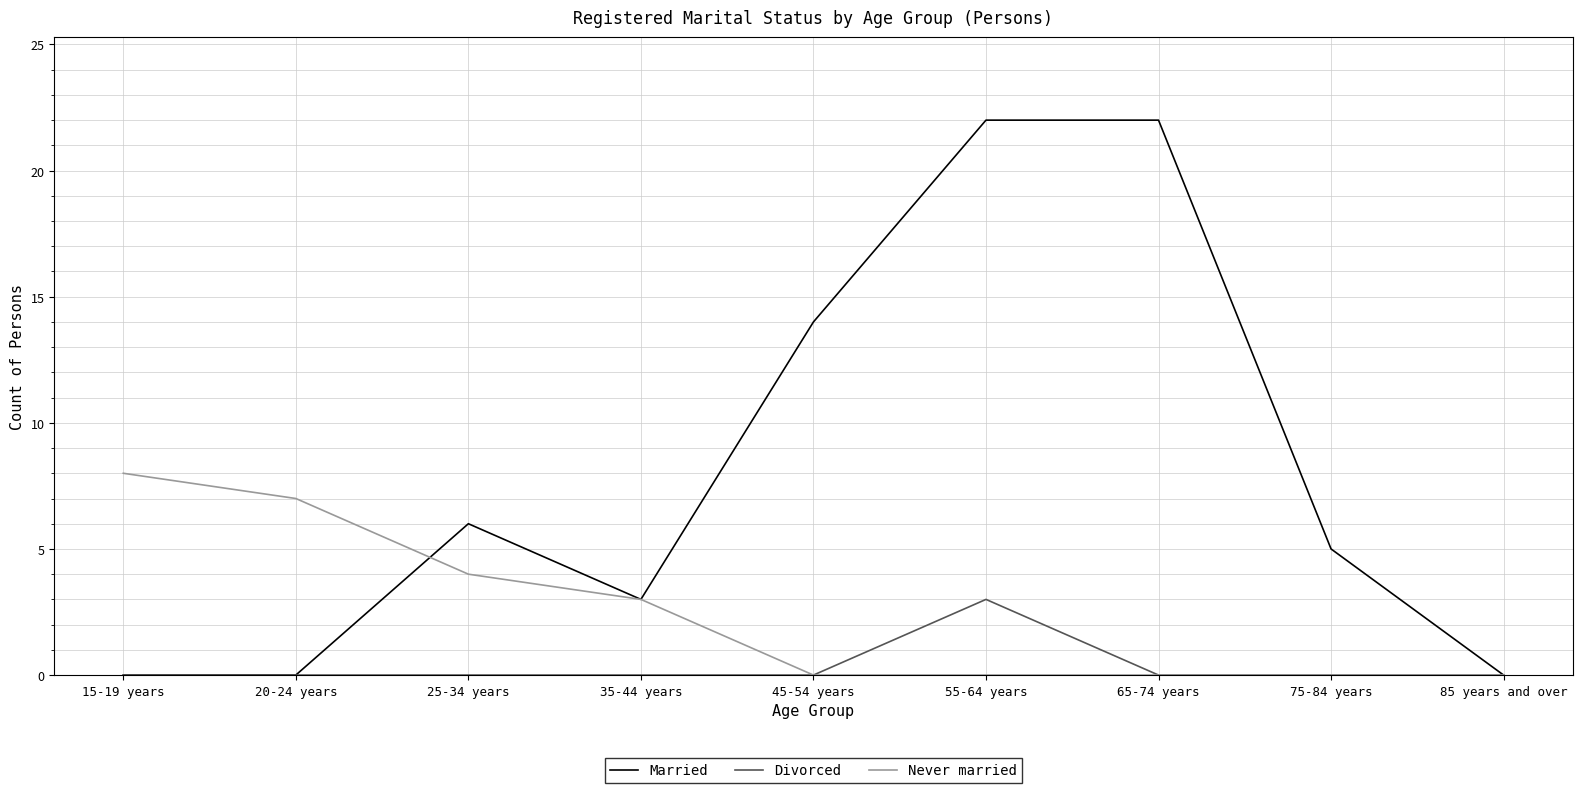

Count the number of categories in the chart.

9